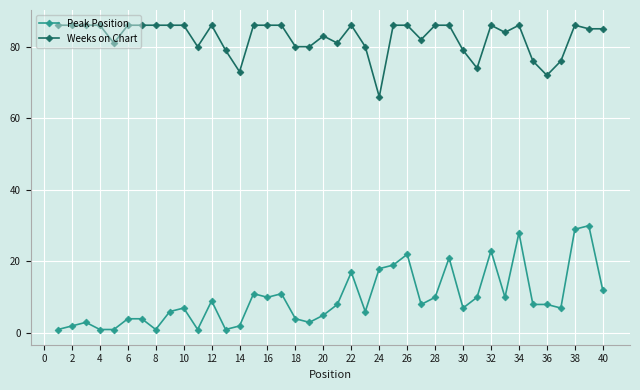

What is the lowest value of the Weeks on Chart series?

66